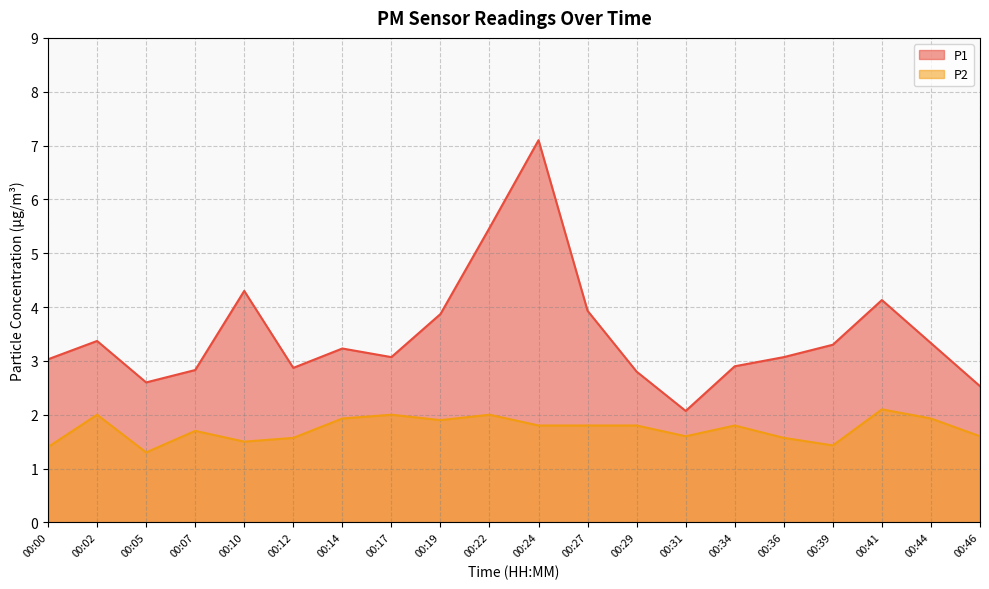

True or false: P1 and P2 cross at least once.

False